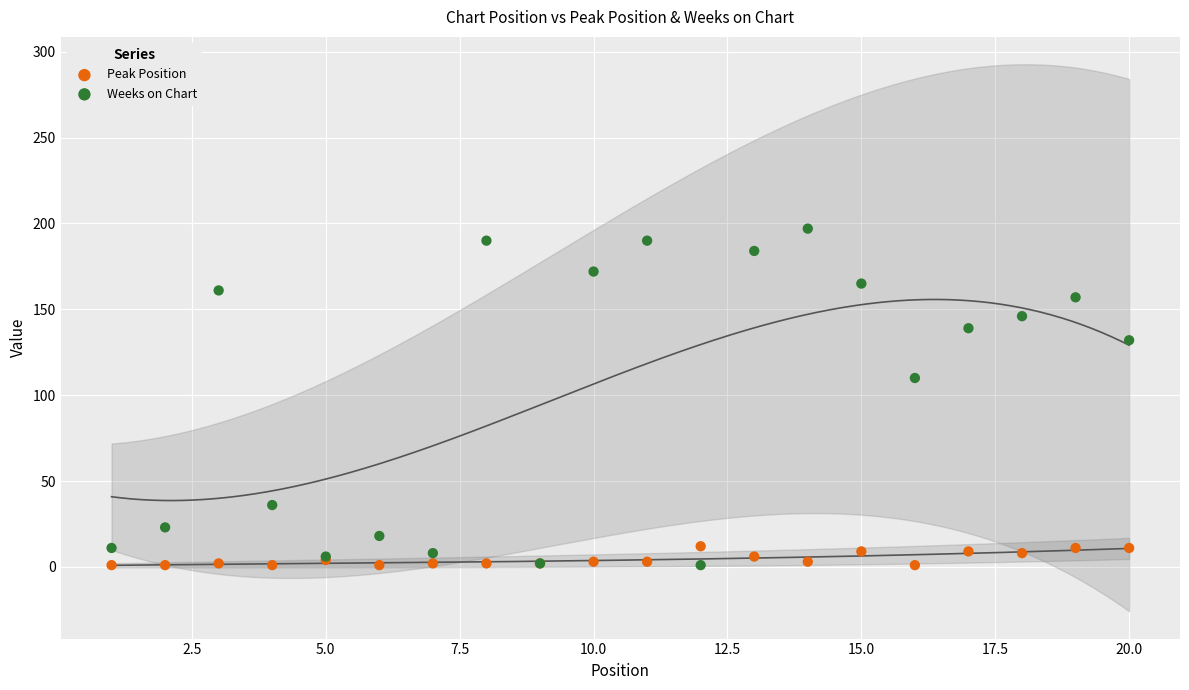

Which series has the largest Y range (max minus min)?

Weeks on Chart